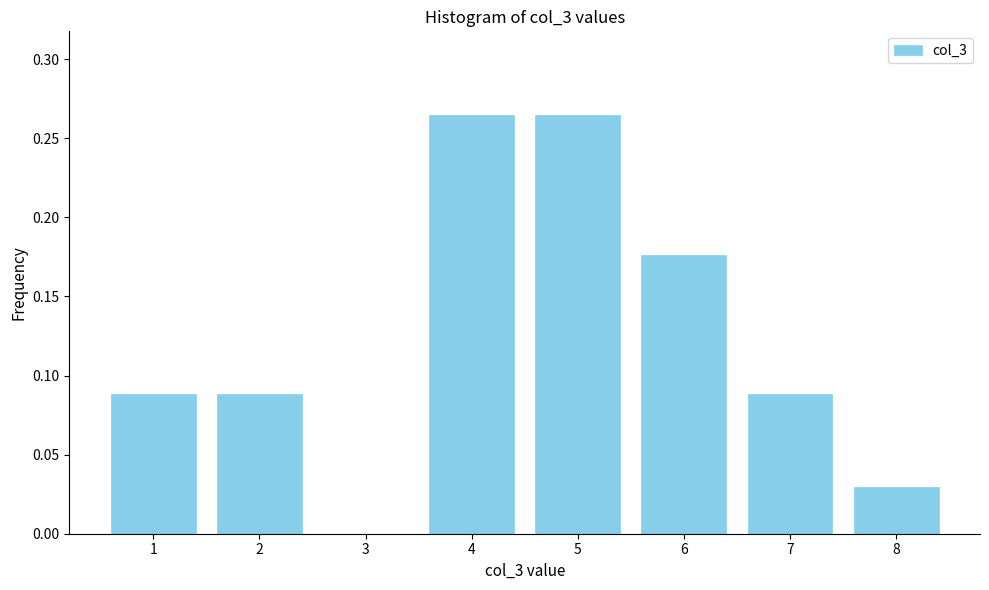

What is the sum of all values?

1.0